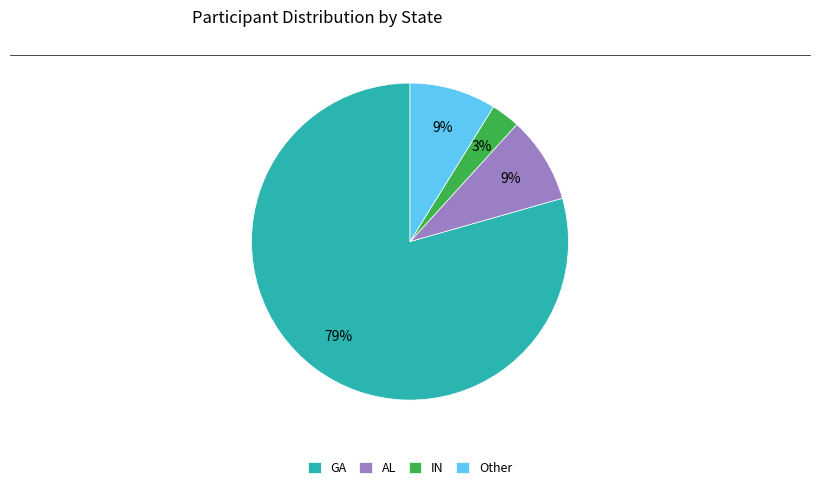

Approximately how many times larger is the value at IN compared to AL?

0.3